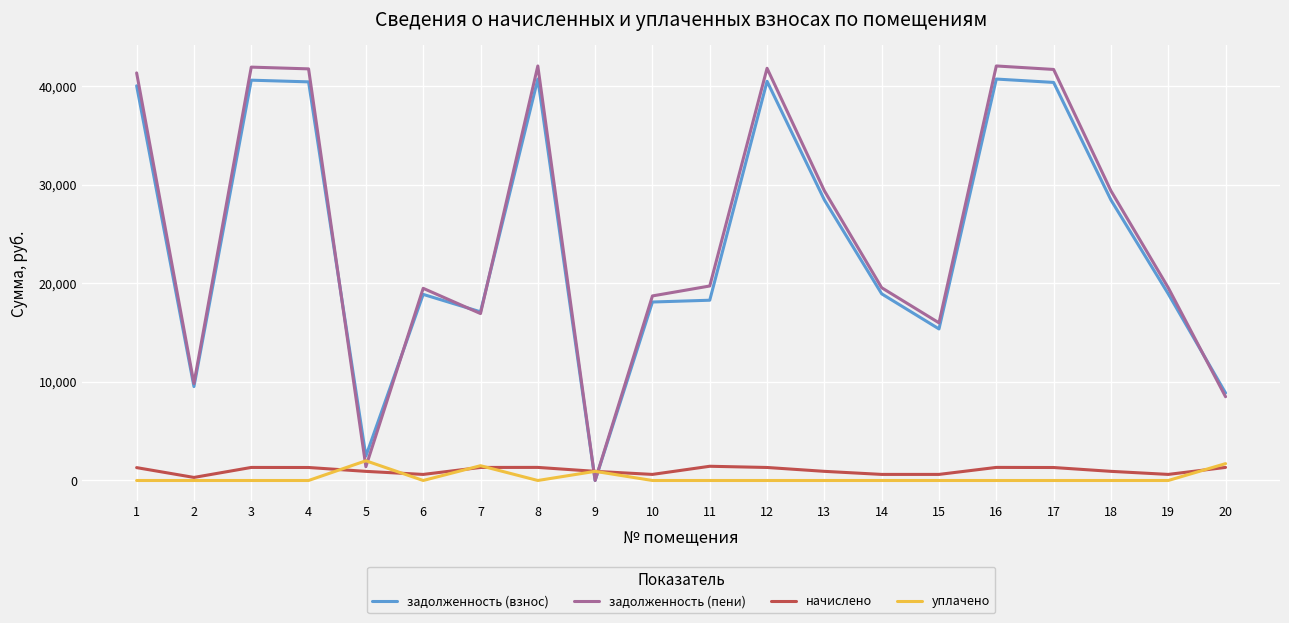

What is the maximum value for уплачено?

2000.0